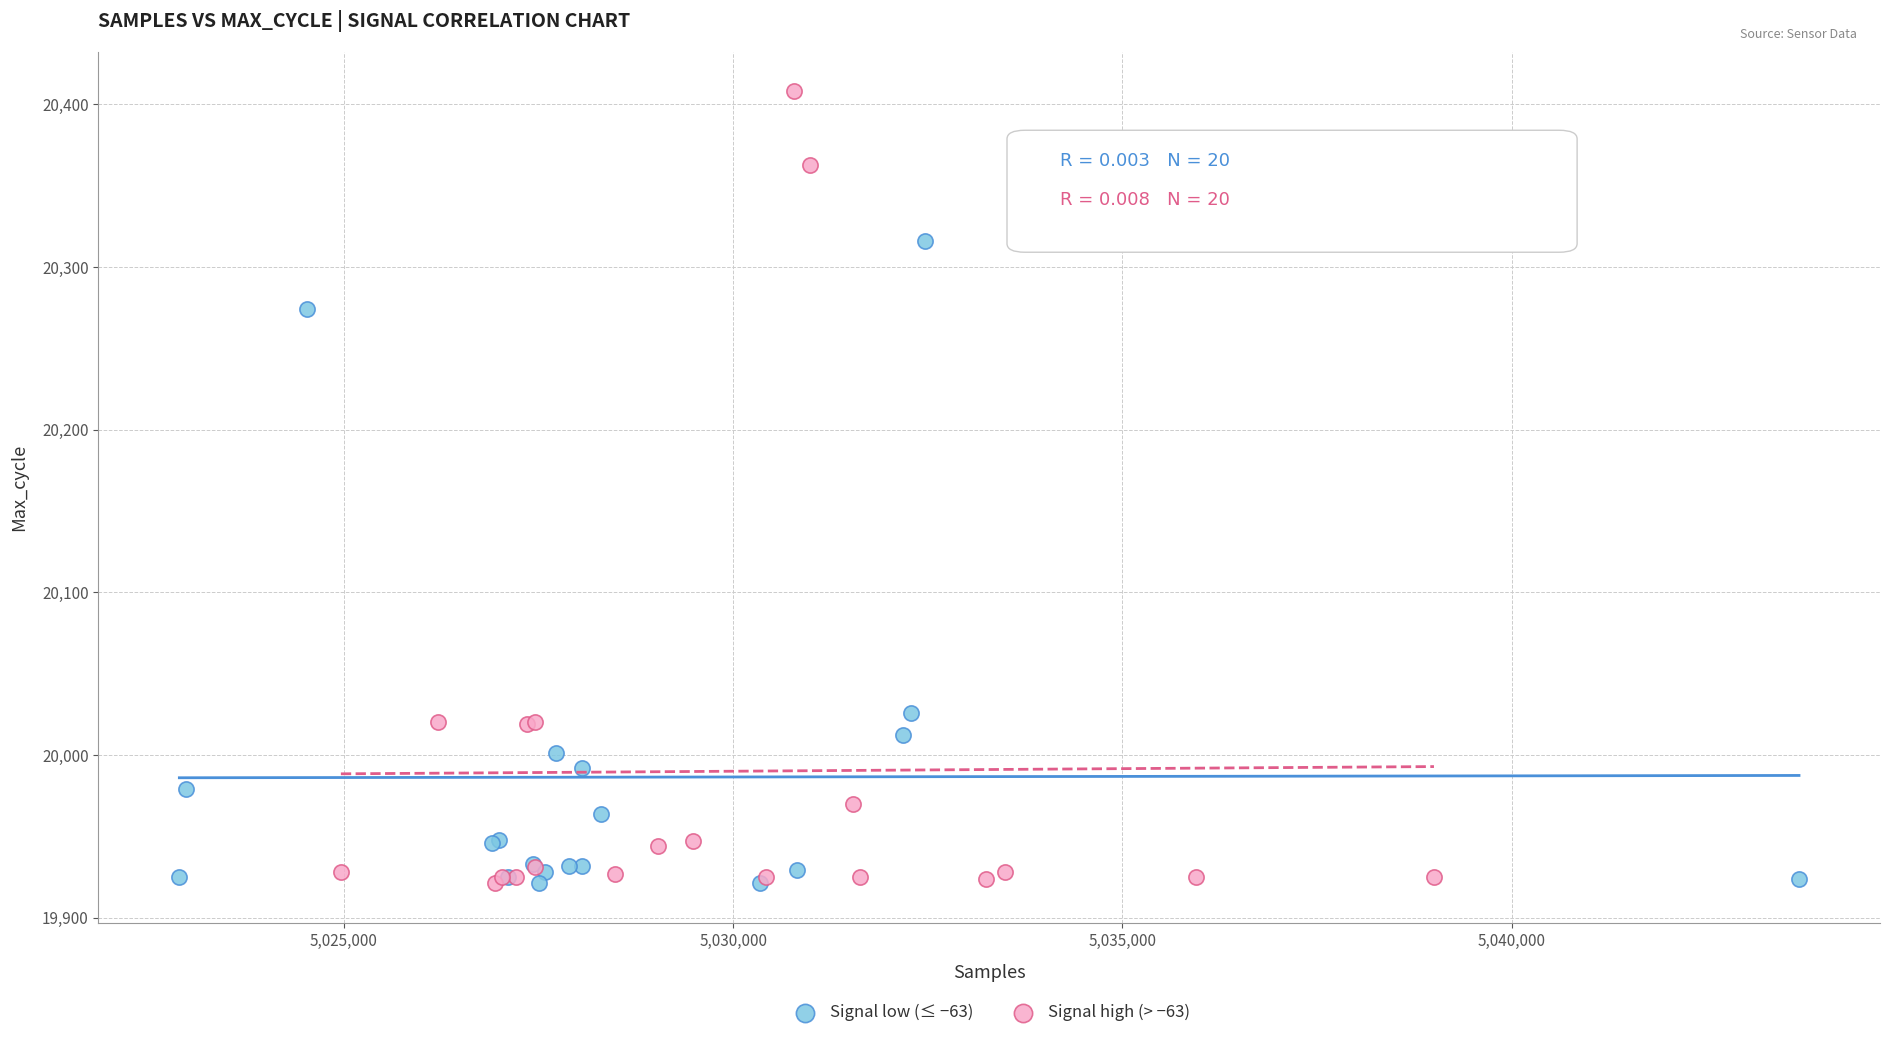

Which series has the largest Y range (max minus min)?

Signal high (> −63)